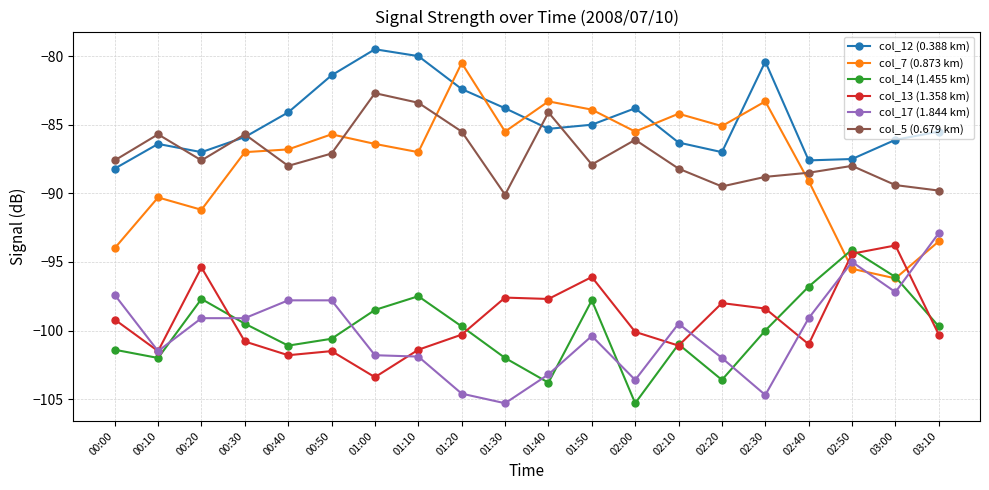

Which series has the widest spread of values?

col_7 (0.873 km)